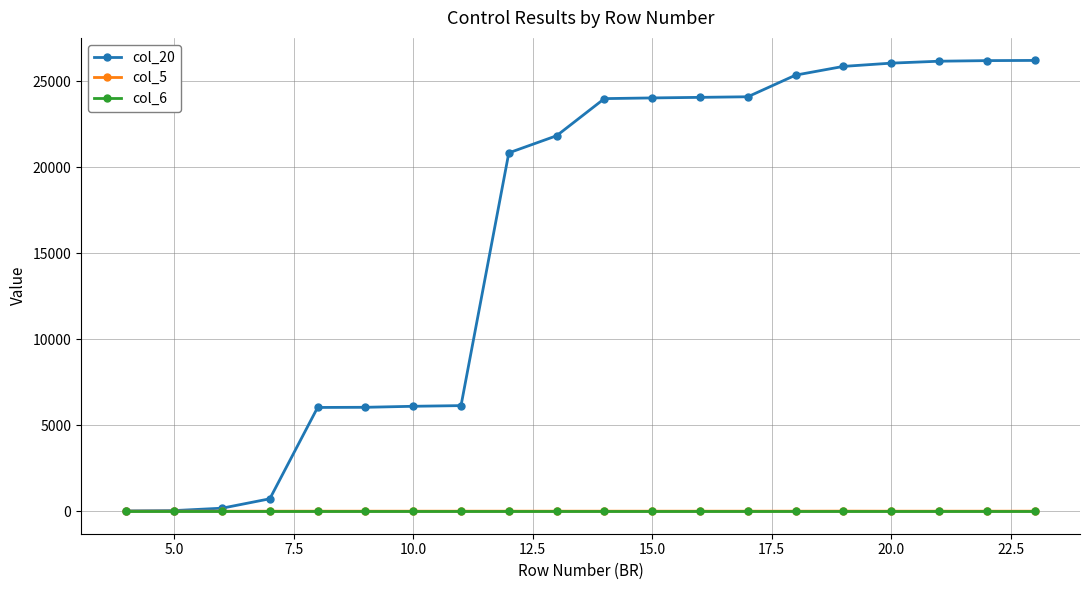

Which series has the widest spread of values?

col_20